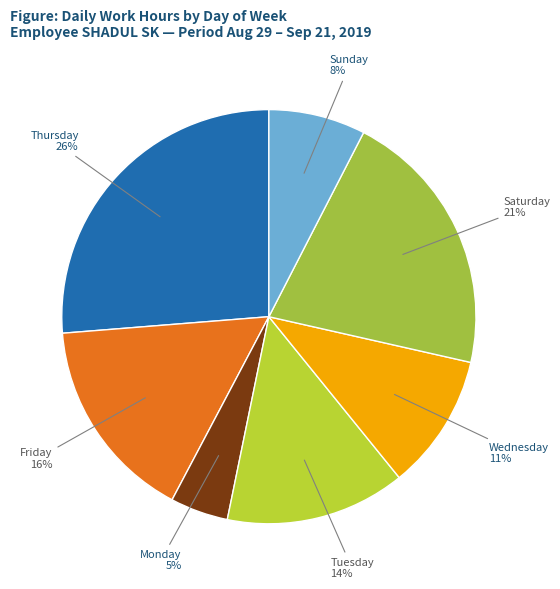

Which category has the biggest portion of the pie?

Thursday